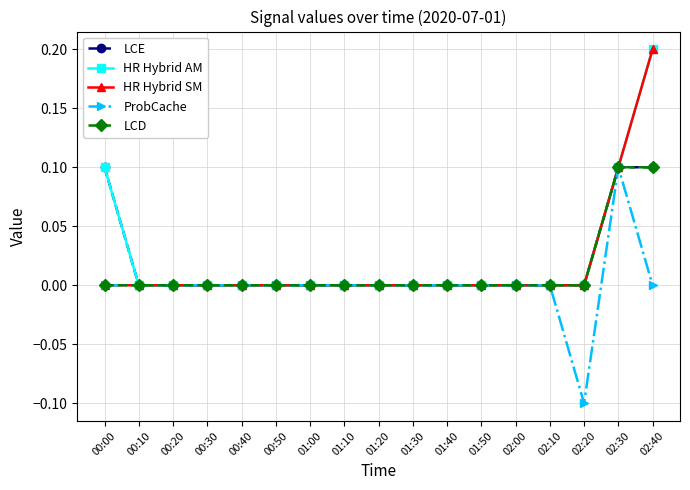

What is the label of the 15th point from the right?

00:20